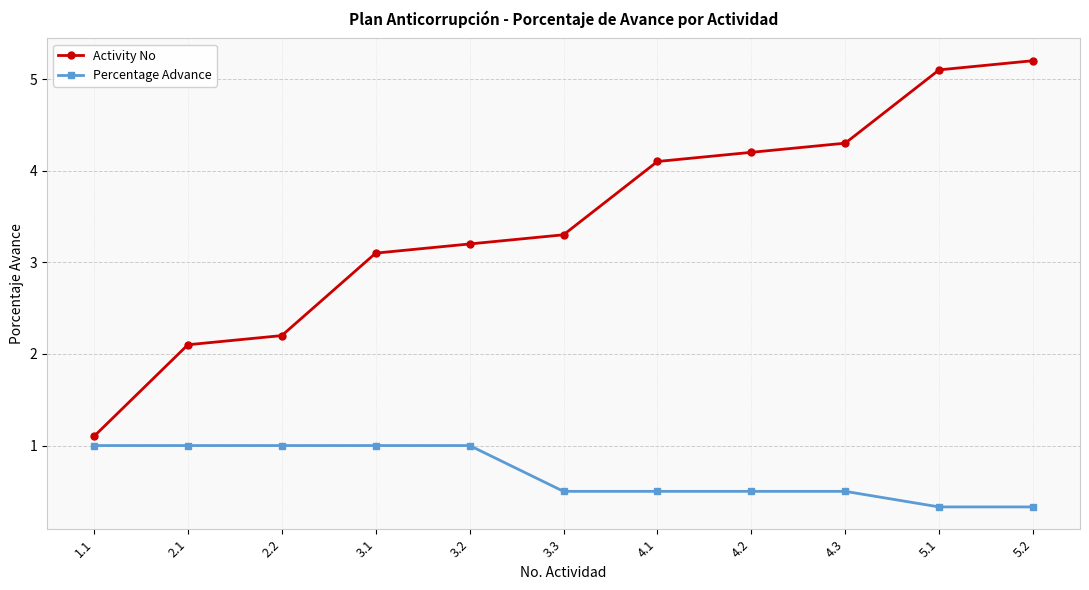

Is the value of Percentage Advance at 4.1 greater than the value of Activity No at 4.2?

No